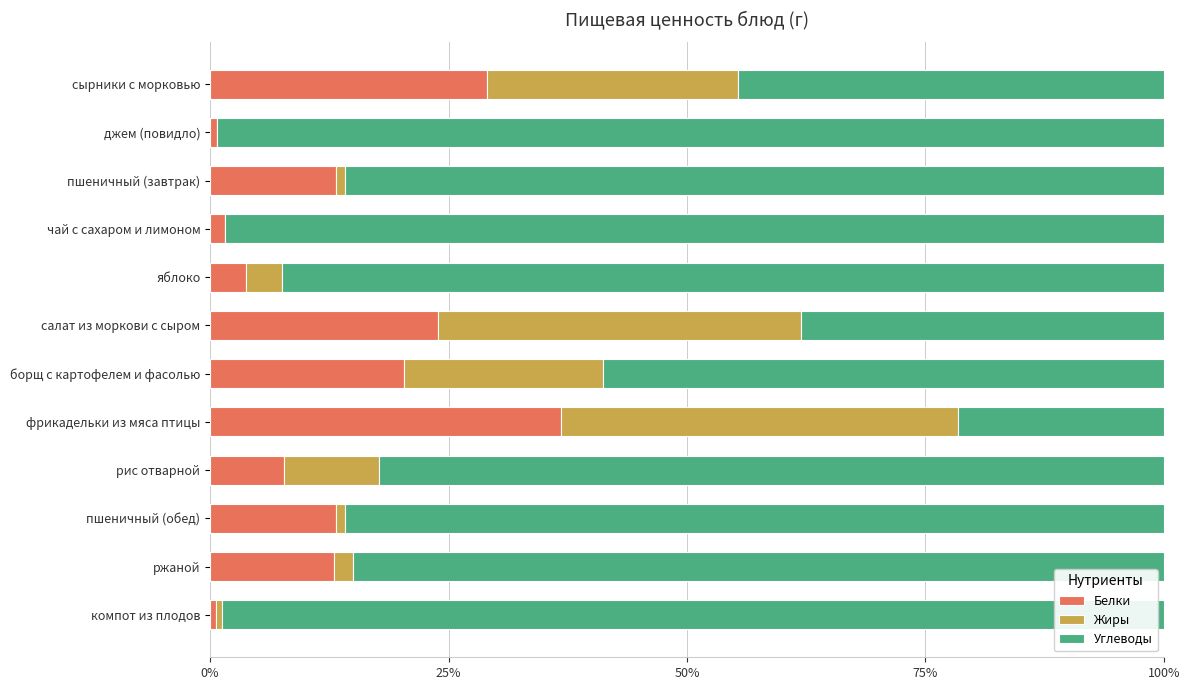

Which category has the highest value in the Белки series?

фрикадельки из мяса птицы